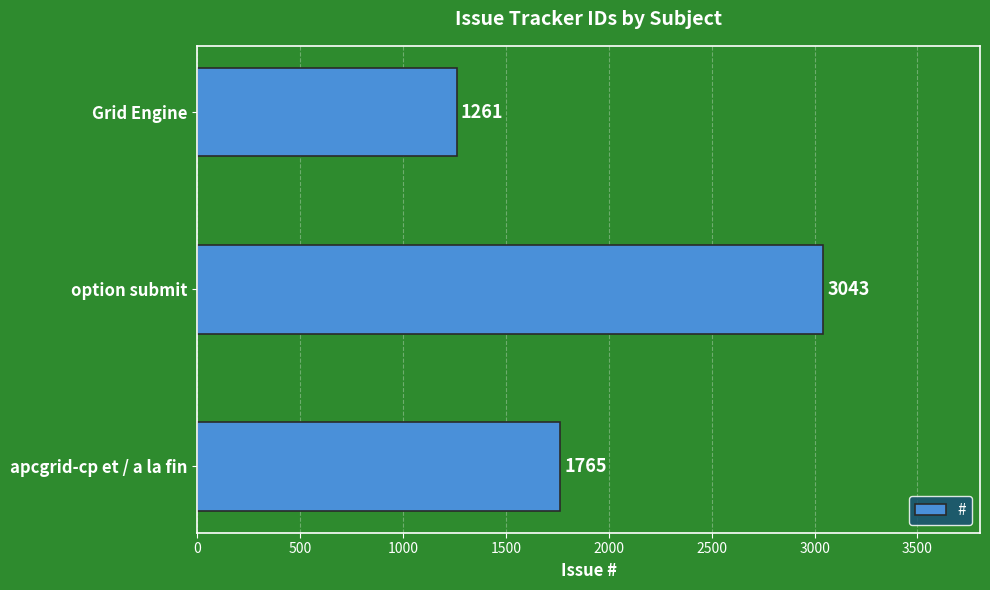

Which label corresponds to the smallest value in the chart?

Grid Engine